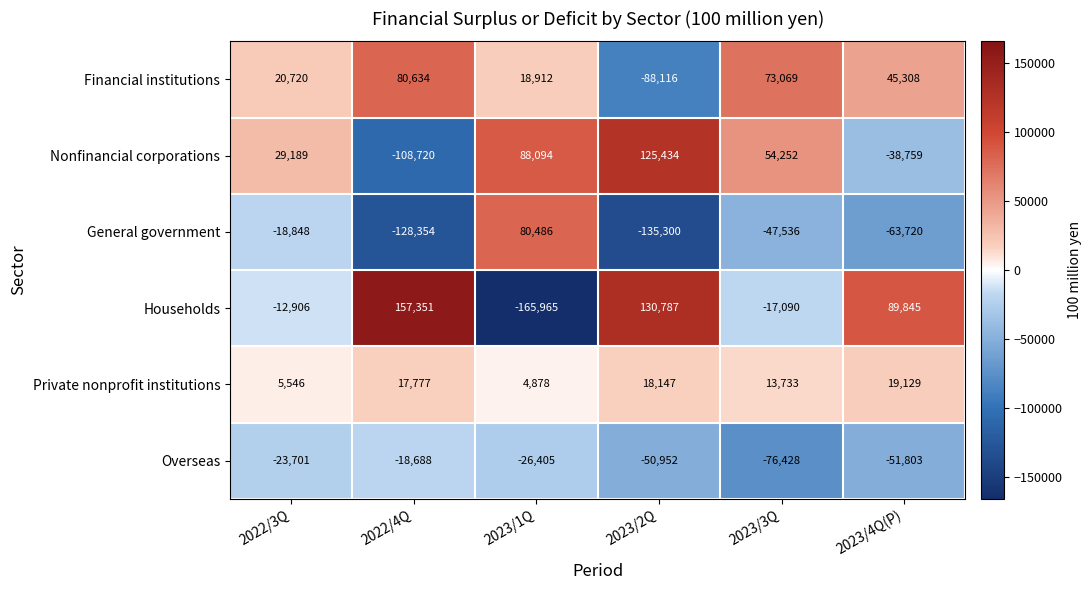

Which category has the lowest value in the Private nonprofit institutions series?

2023/1Q